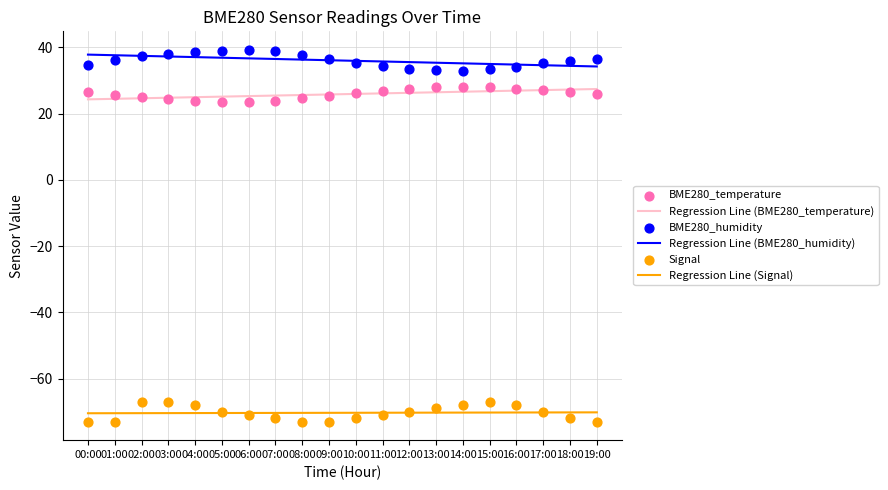

Which series contains the highest Y value?

BME280_humidity